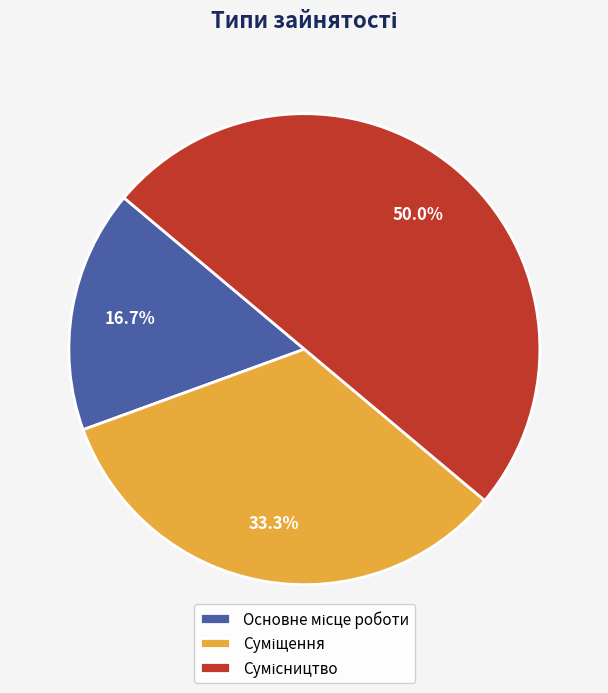

The Суміщення slice represents 33% of the pie. True or false?

True